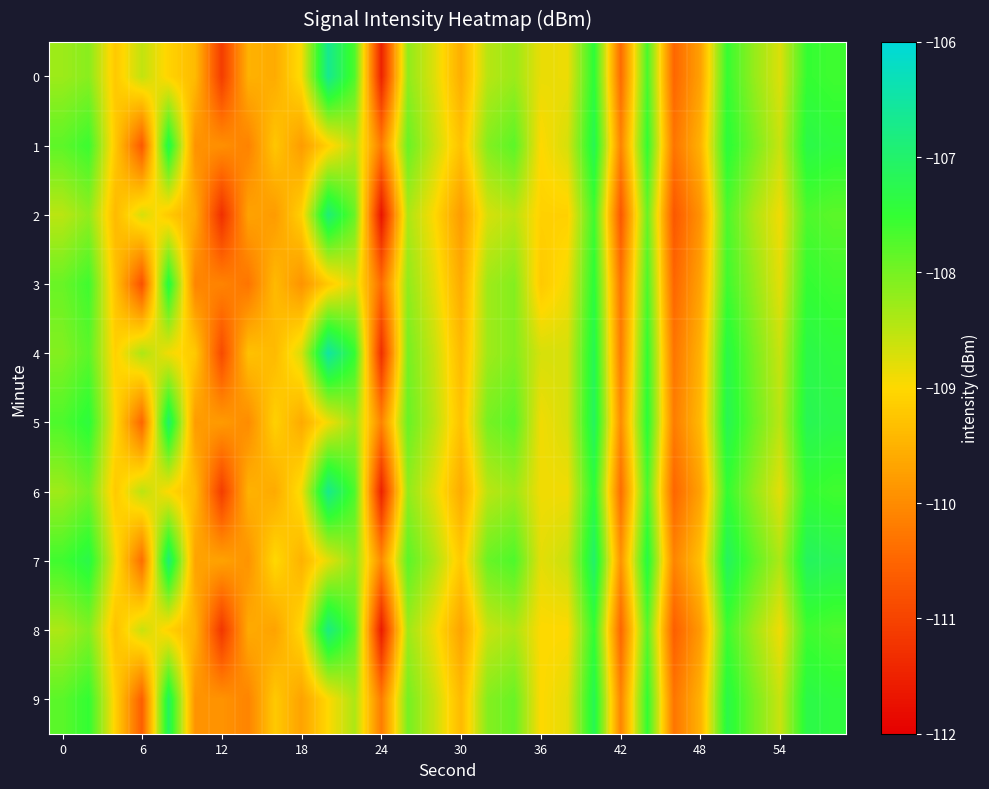

Which series has the largest total across all categories?

7